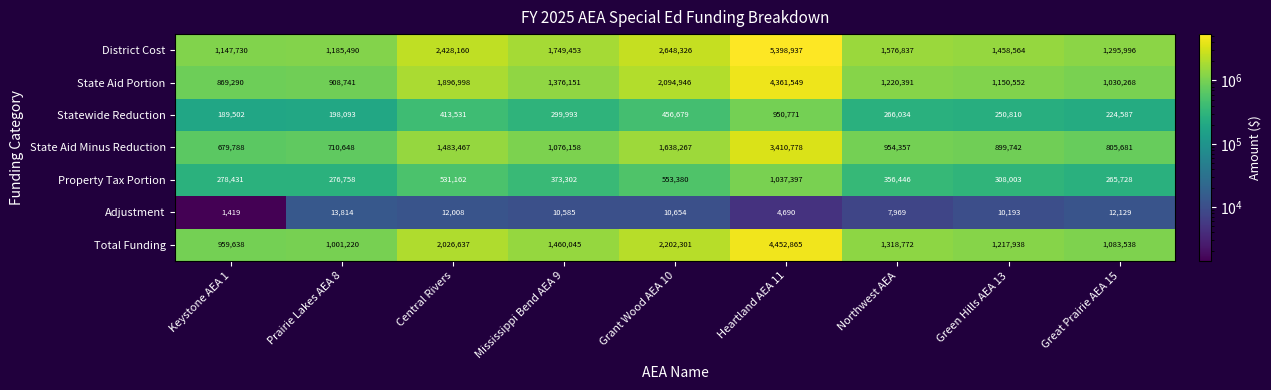

At which category is the sum across all series the highest?

Heartland AEA 11